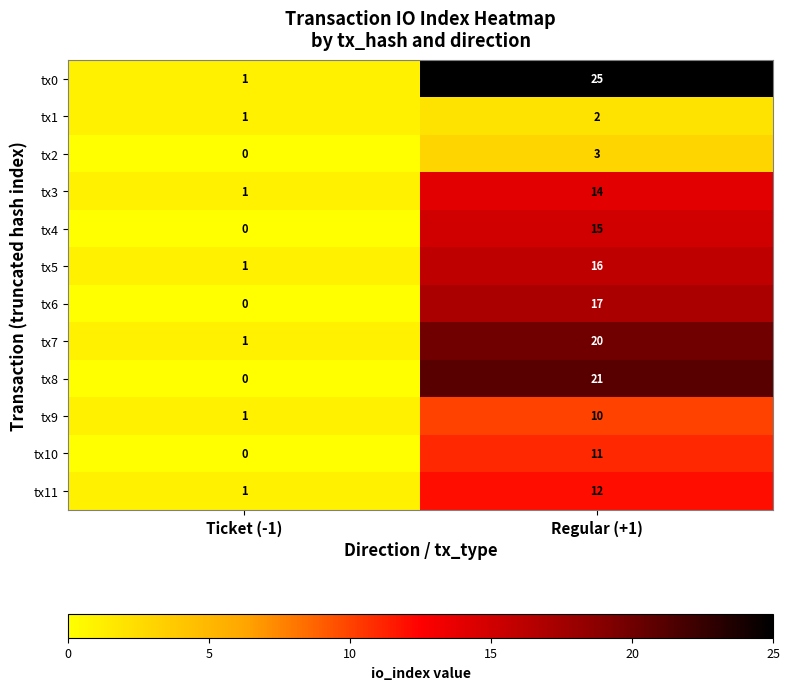

At how many categories does at least one series exceed 15?

1